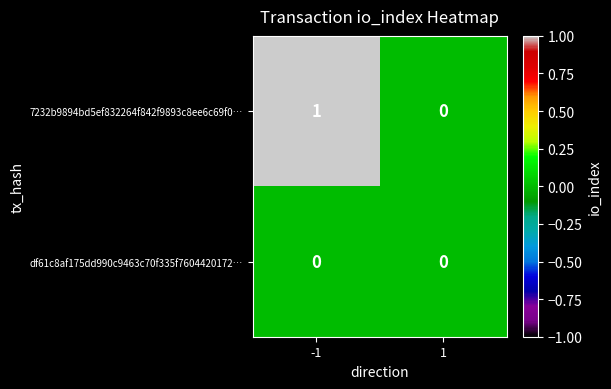

The 7232b9894bd5ef832264f842f9893c8ee6c69f0… series shows 0 at -1. True or false?

False